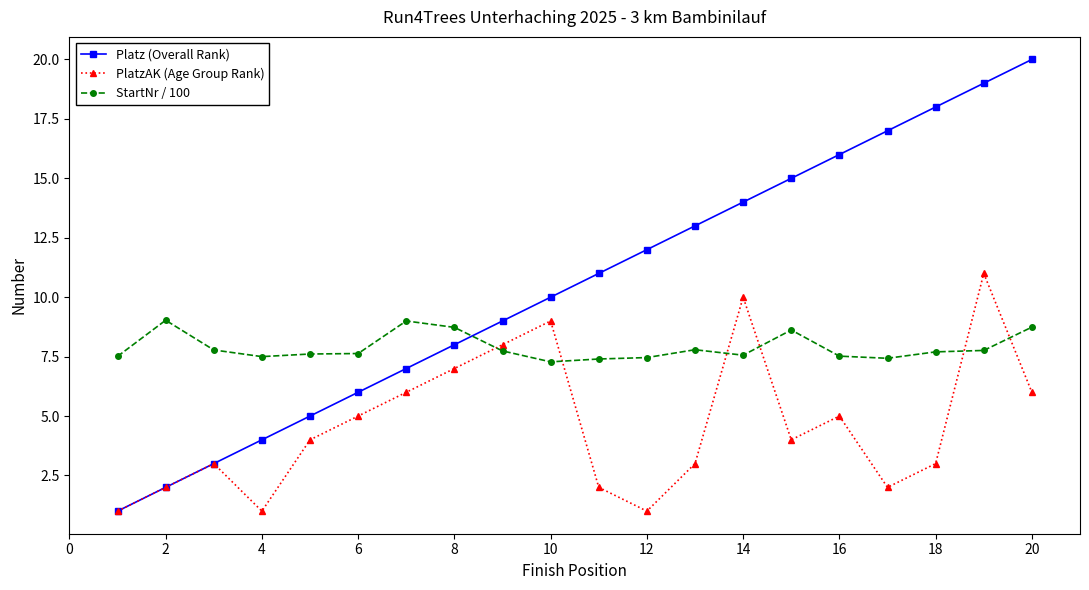

What are all the series names shown in the legend?

Platz (Overall Rank), PlatzAK (Age Group Rank), StartNr / 100